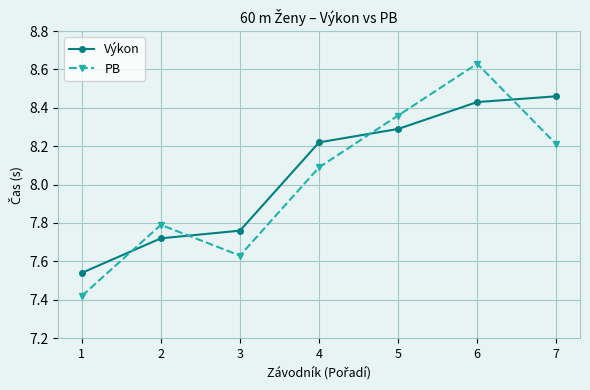

What is the difference between the maximum and minimum values in the PB series?

1.2